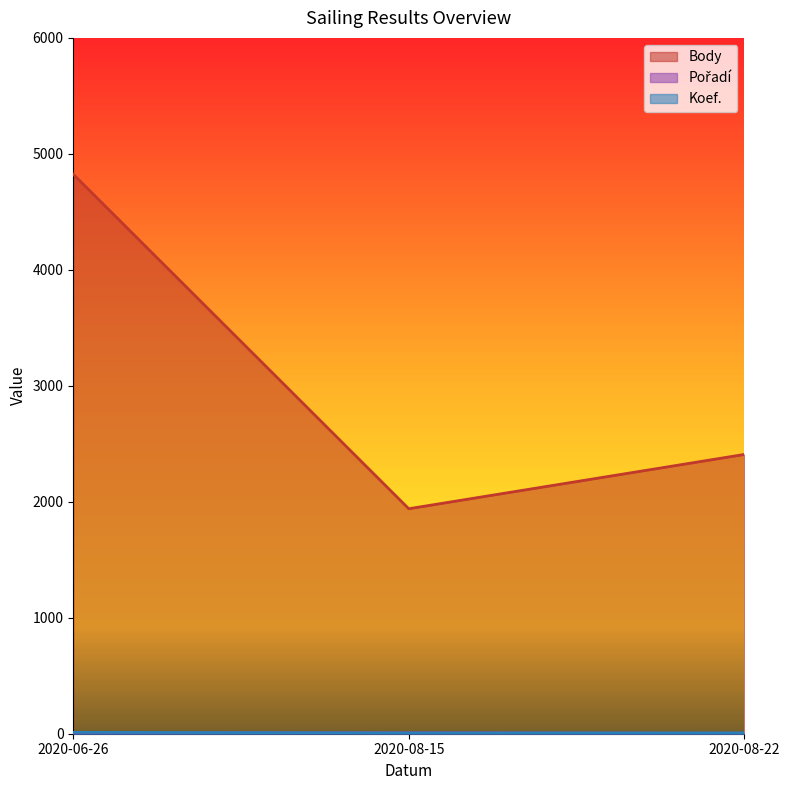

What is the minimum value shown in the chart?

4